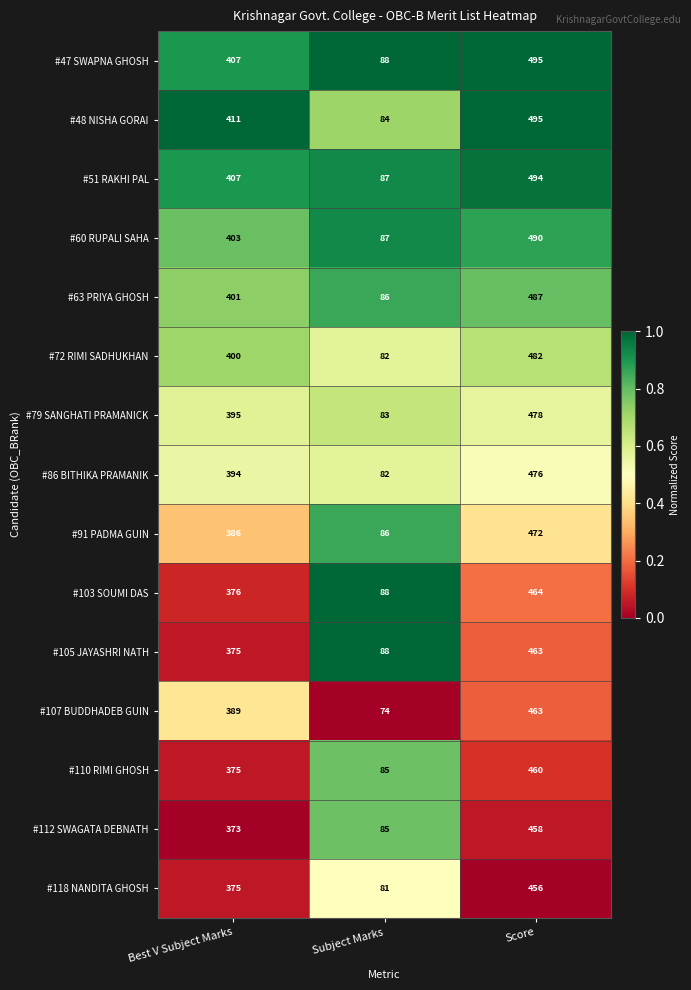

What is the difference between the #103 SOUMI DAS values at Subject Marks and Score?

376